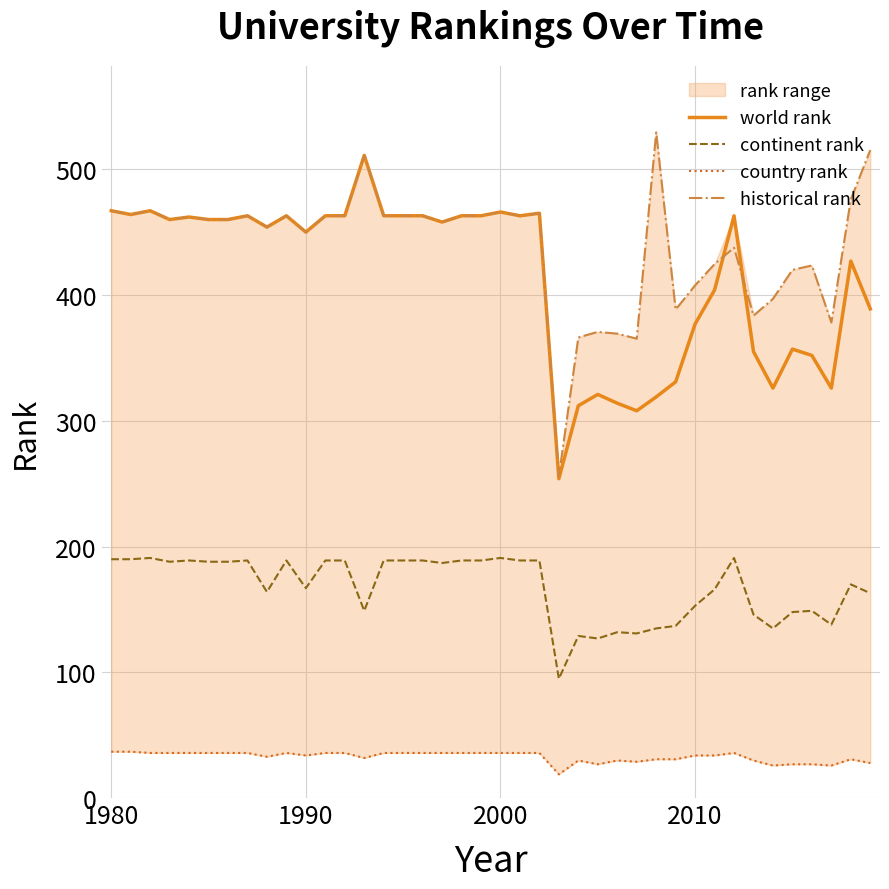

True or false: world rank and continent rank intersect in this chart.

False